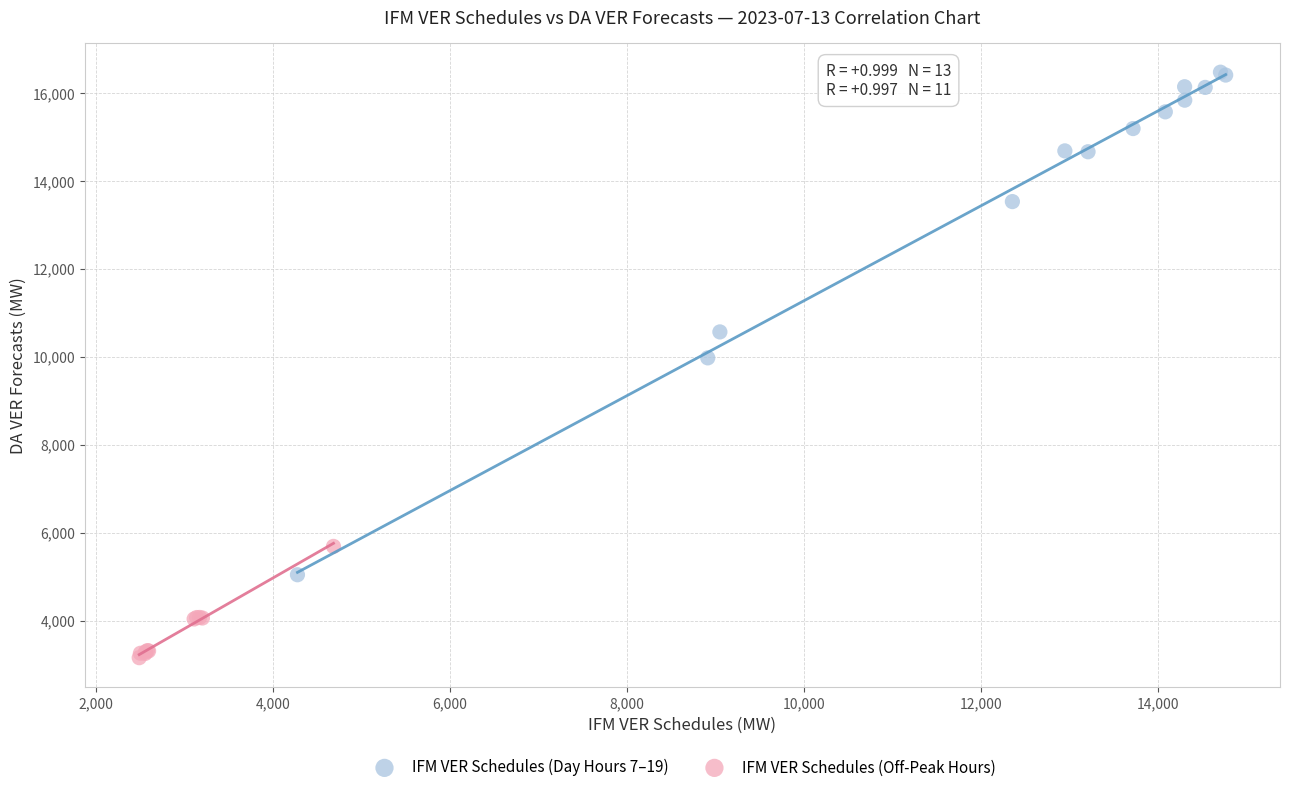

Which series contains the highest Y value?

IFM VER Schedules (Day Hours 7–19)